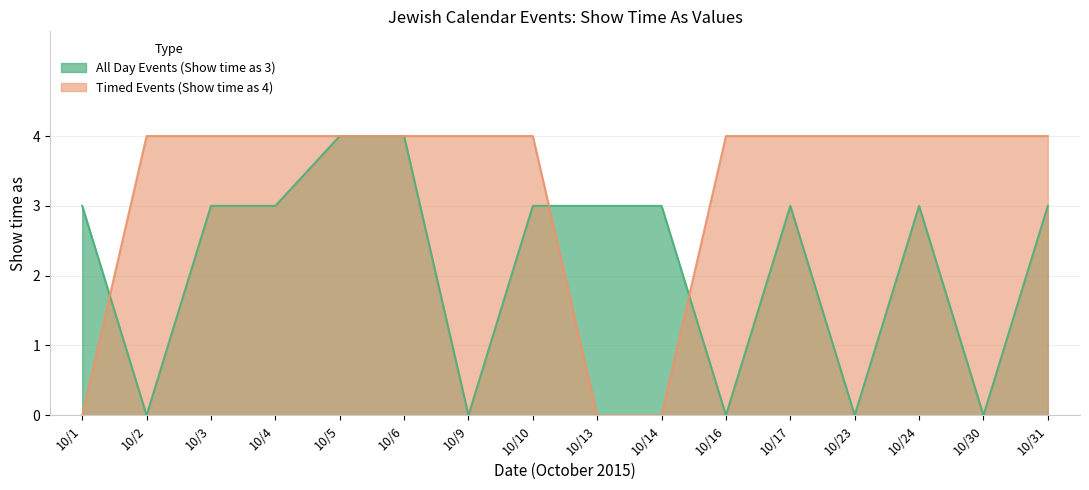

Rank the series at 10/9 from lowest to highest value.

All Day Events (Show time as 3), Timed Events (Show time as 4)